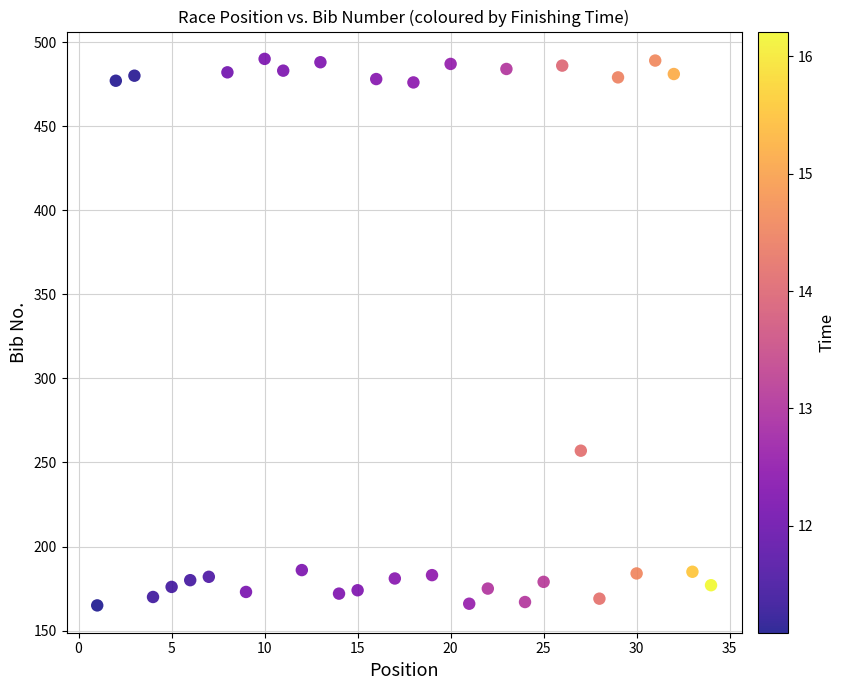

What Y value in the scatter plot is closest to 327?

257